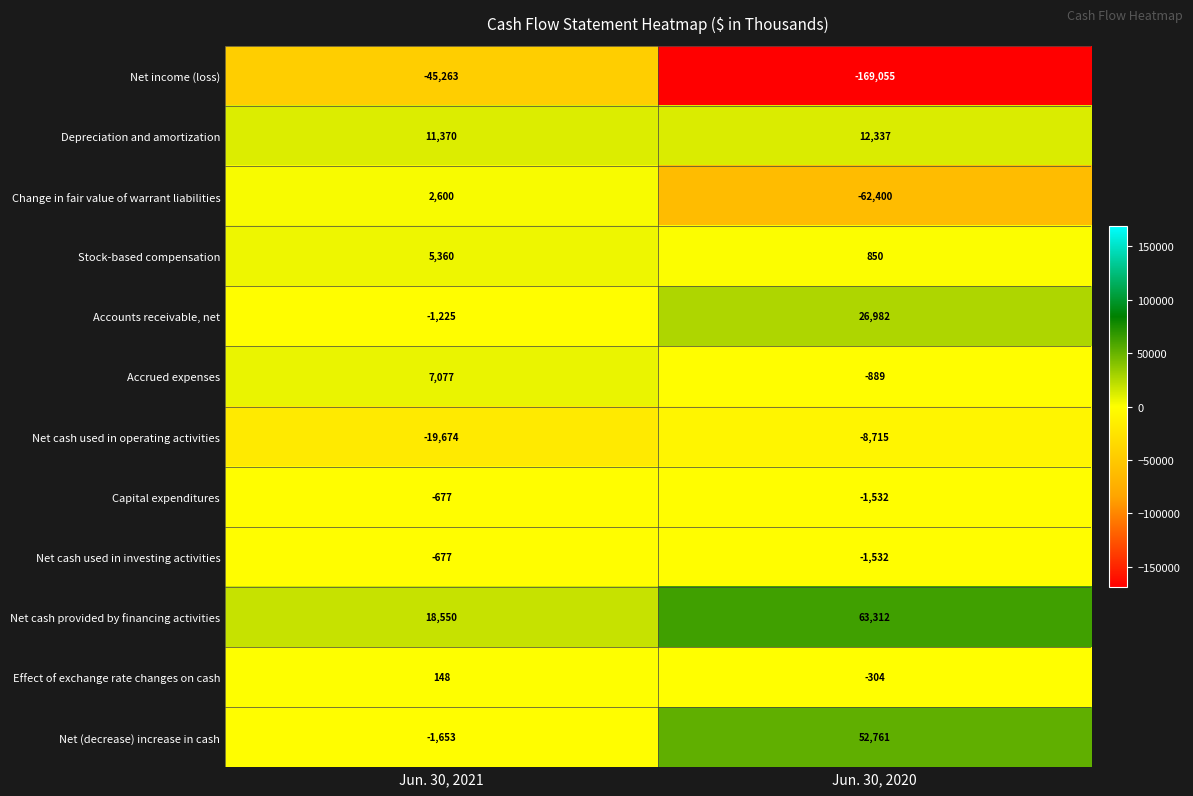

What is the sum of all Accounts receivable, net values?

25757